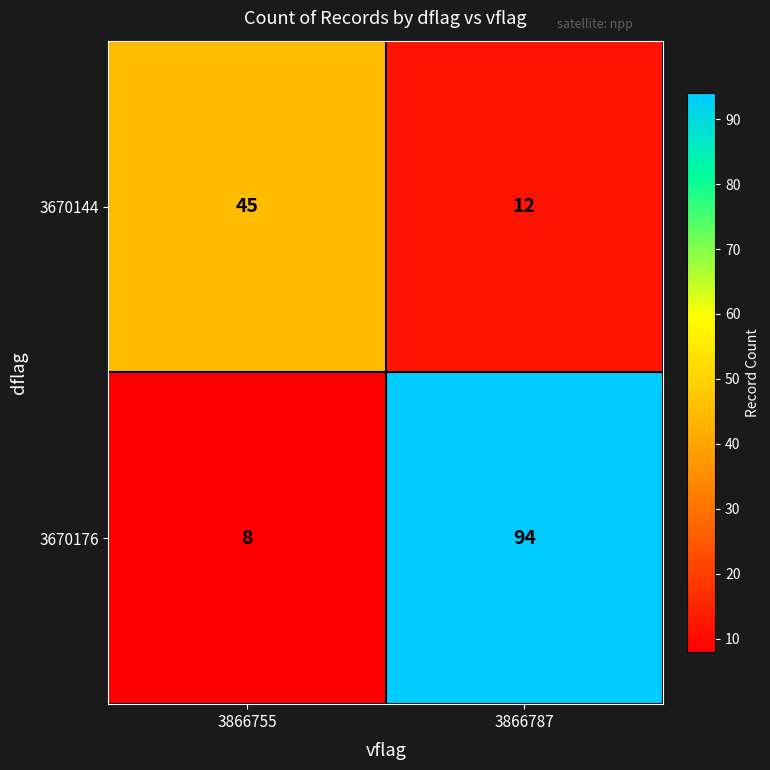

Which label corresponds to the largest value in the chart?

3866787